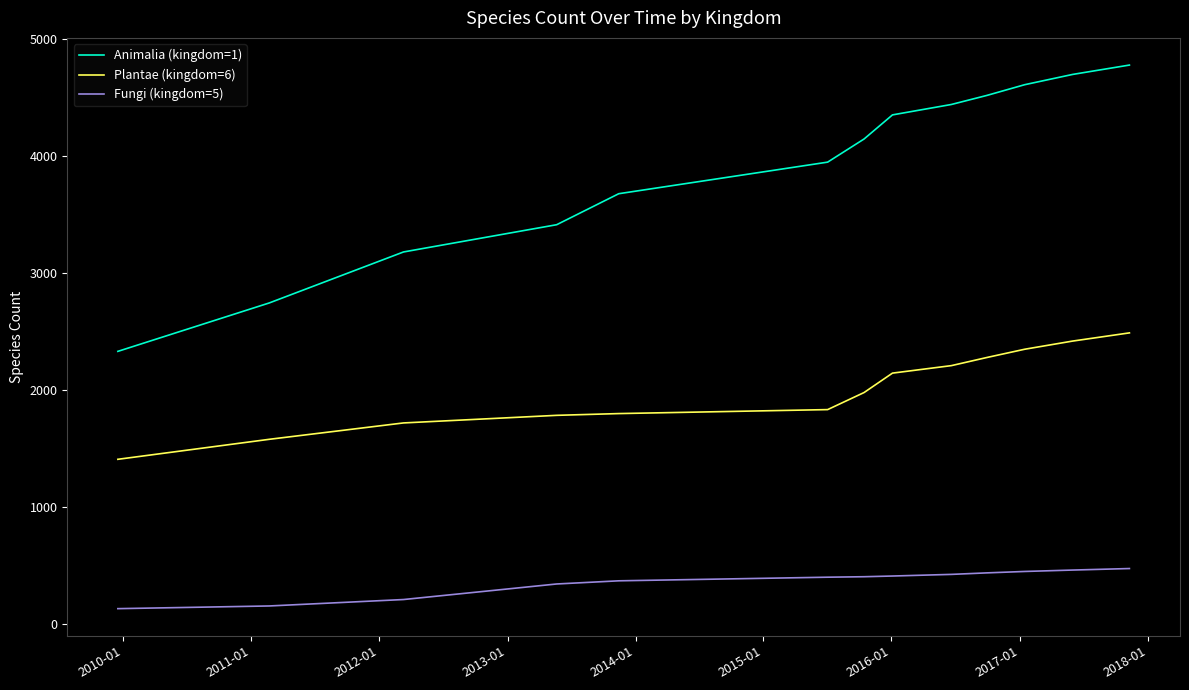

What are all the series names shown in the legend?

Animalia (kingdom=1), Plantae (kingdom=6), Fungi (kingdom=5)